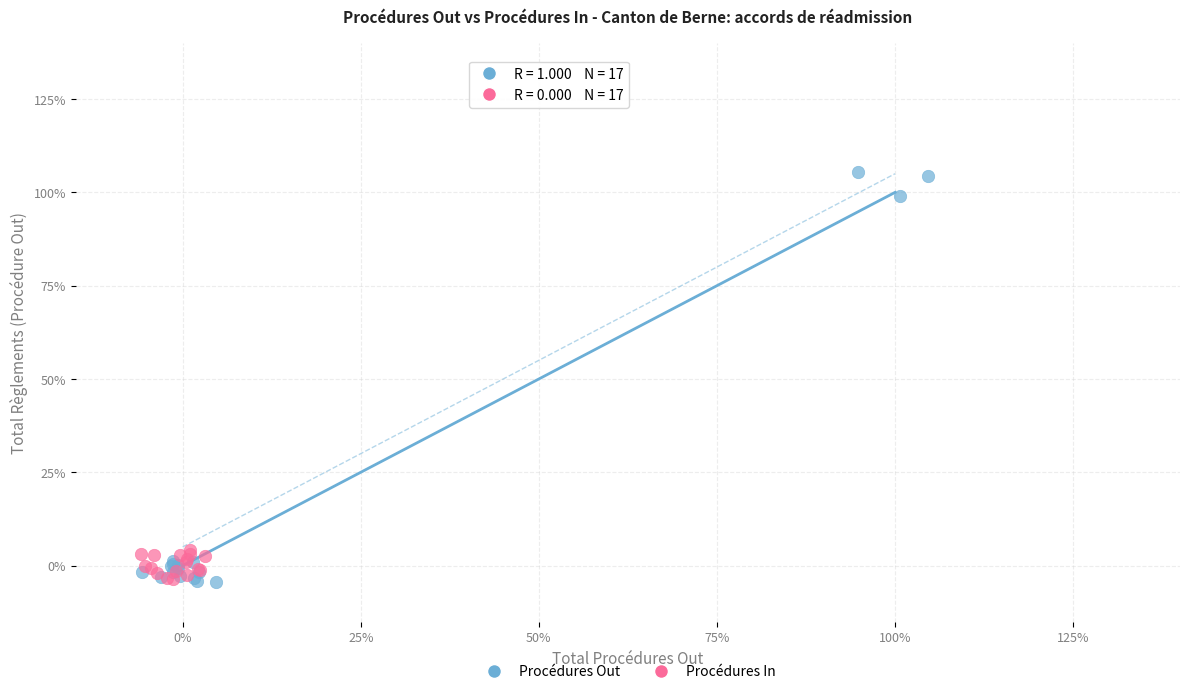

Which series reaches the maximum Y coordinate?

Procédures Out